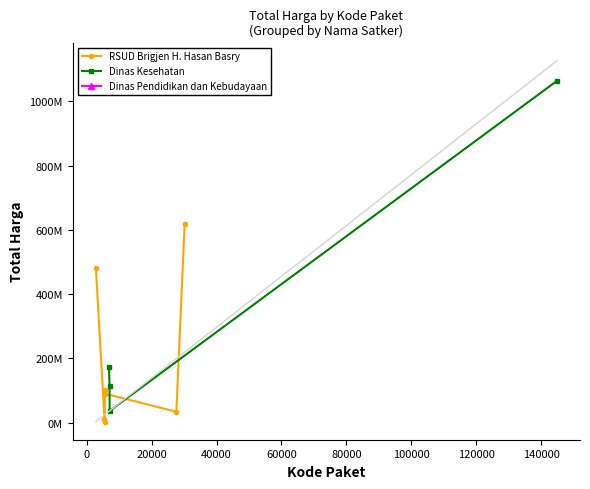

Which has a higher value, 10 or kode_paket?

10